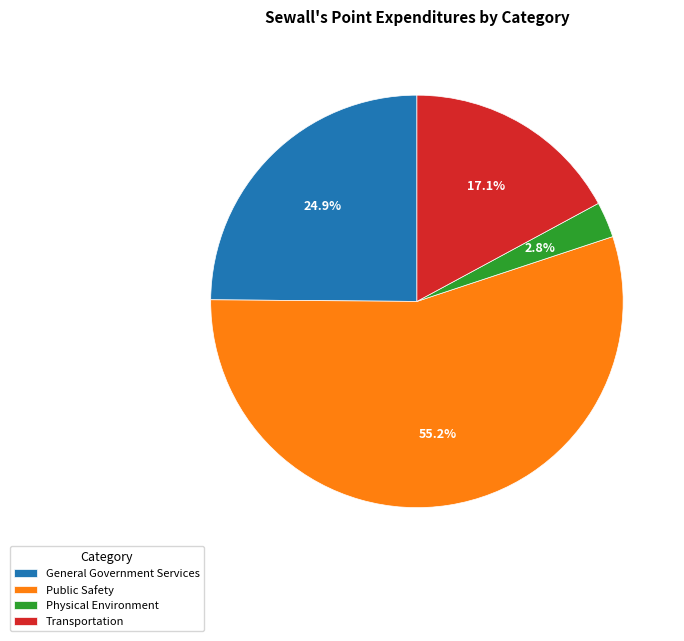

The Public Safety slice represents 44% of the pie. True or false?

False